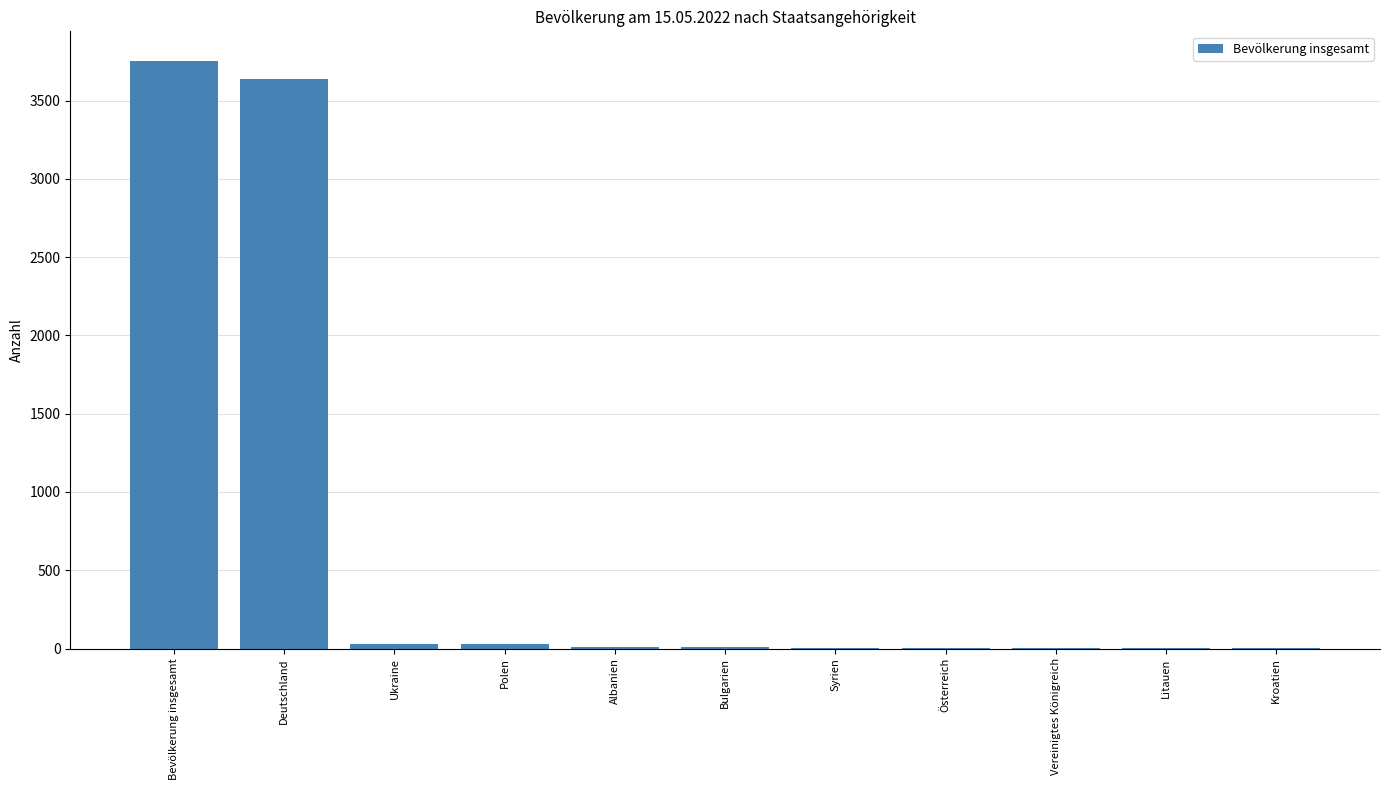

At which label is the value closest to 1879?

Deutschland